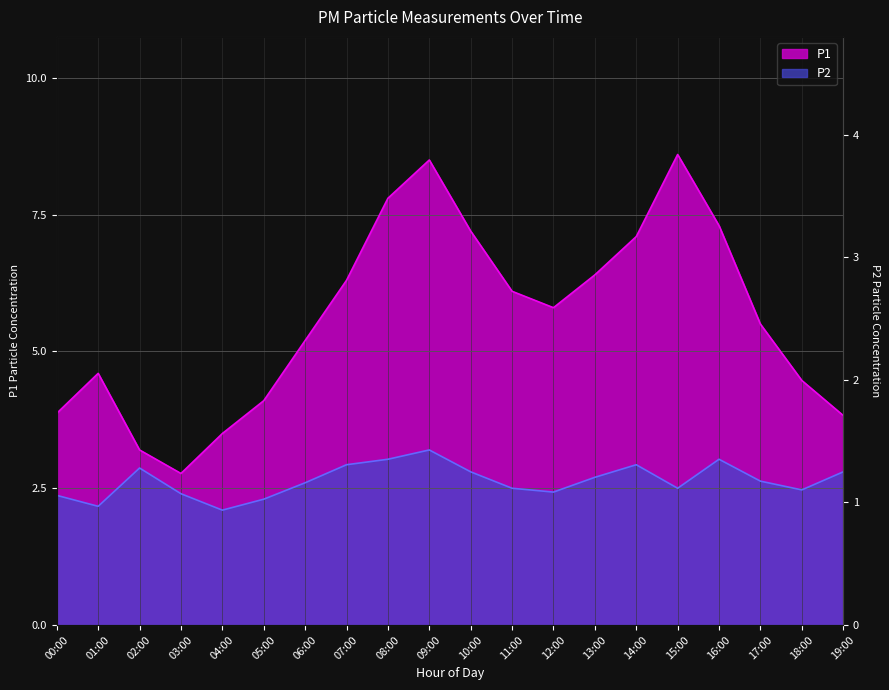

Count the number of data series in this chart.

2